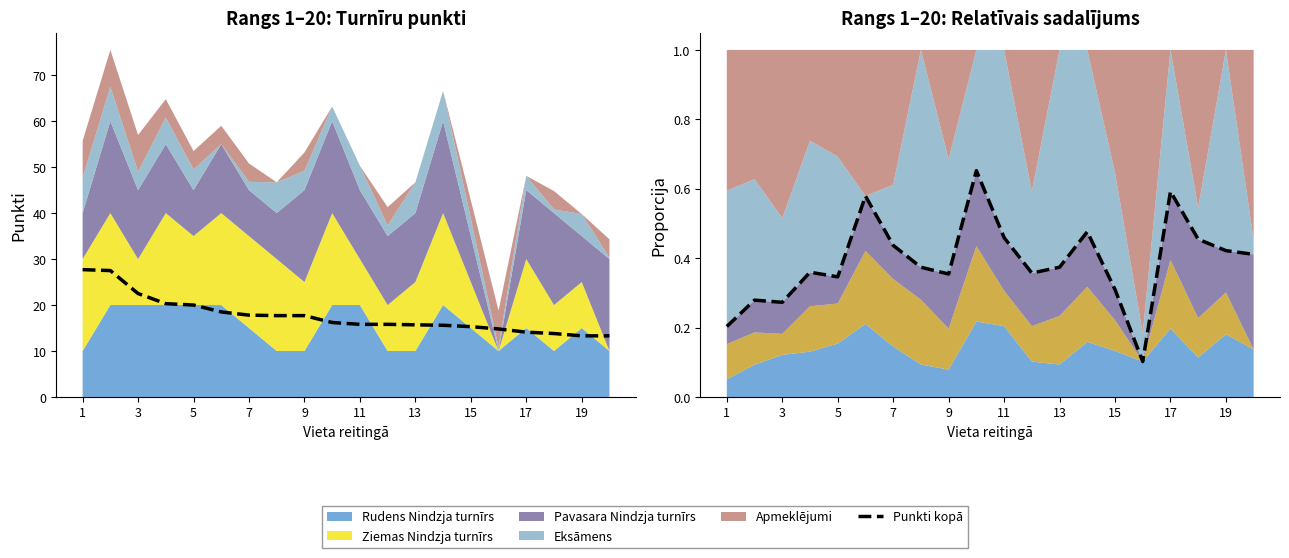

What is the sum of all Punkti kopā values?

353.4